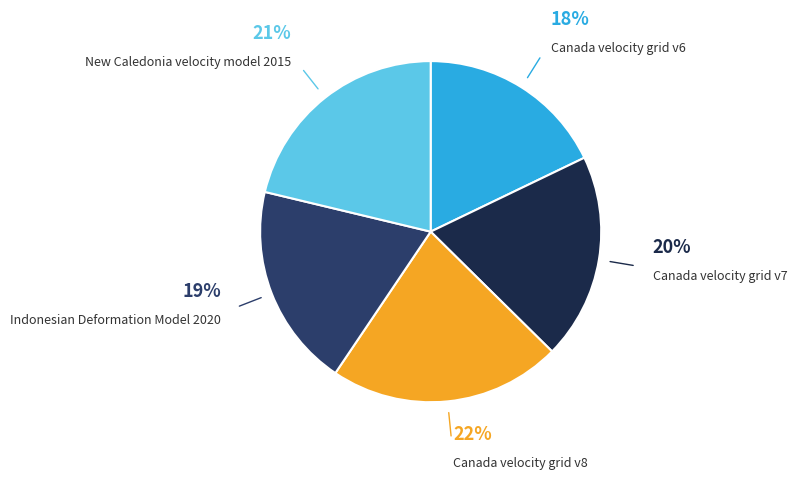

Is there a majority slice in this chart?

No